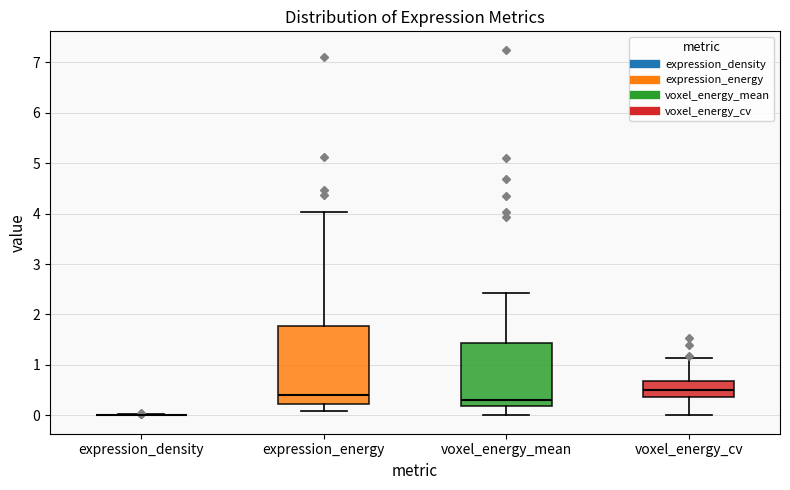

Which box is the tallest, from its lower edge to its upper edge?

expression_energy